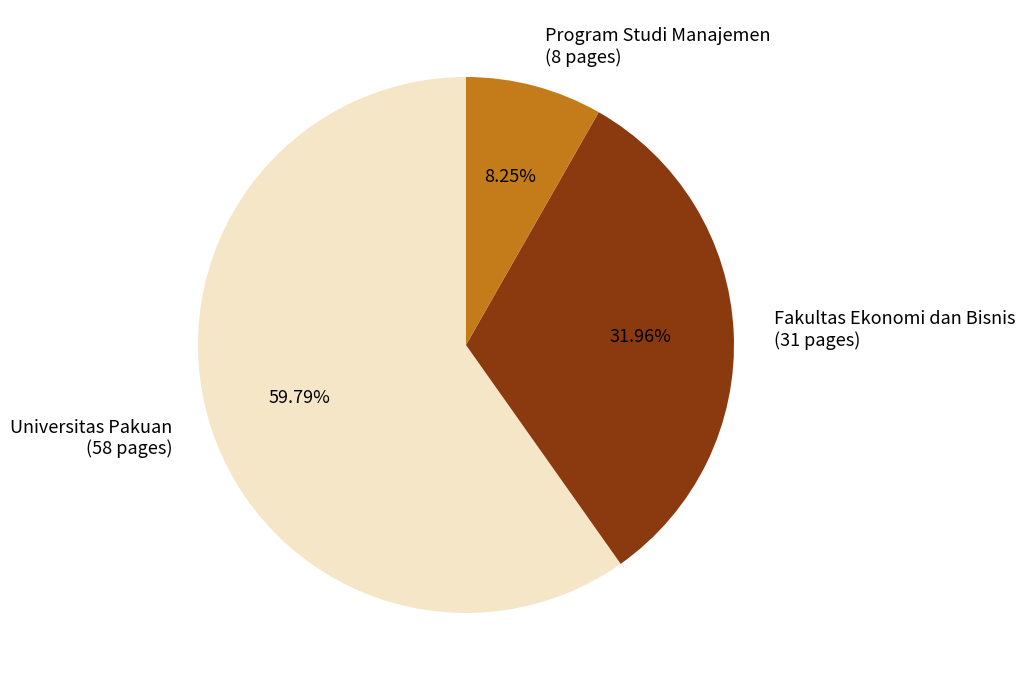

Which slice represents more than half of the pie?

Universitas Pakuan